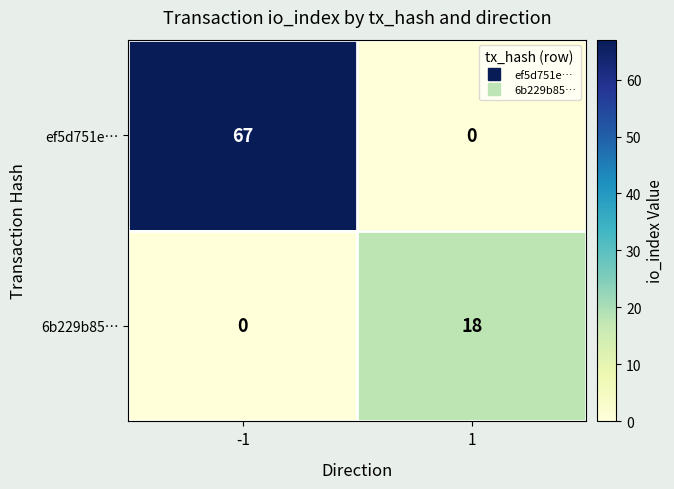

Reading left to right, what are all the values shown in this chart?

ef5d751e…: 67	0
6b229b85…: 0	18